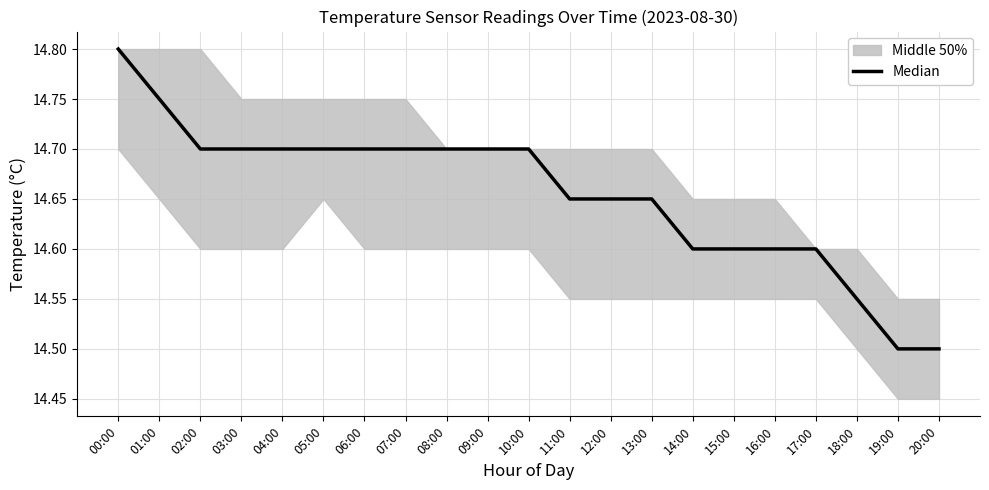

Count the number of categories in the chart.

21